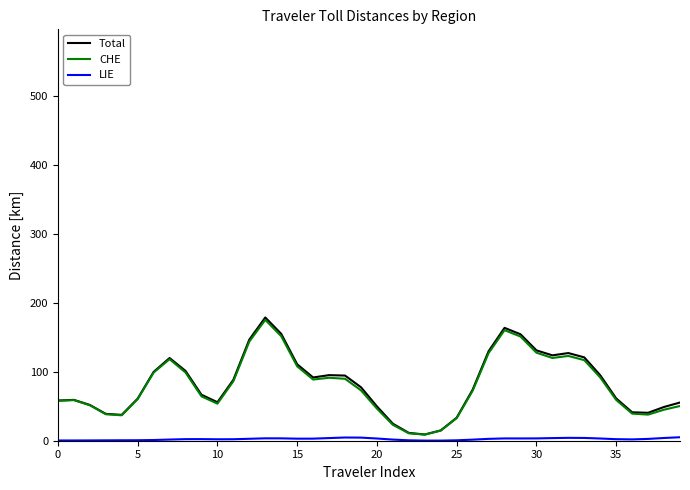

Which series has the widest spread of values?

Total